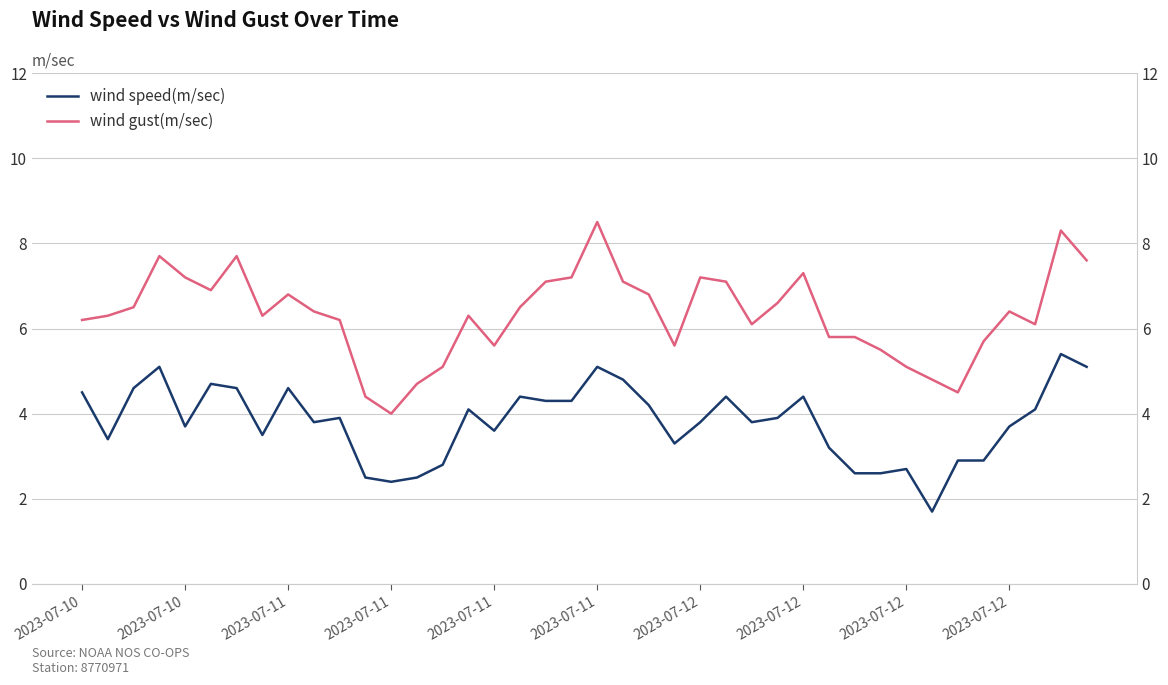

Read the wind speed(m/sec) value at 2023-07-12.

2.7